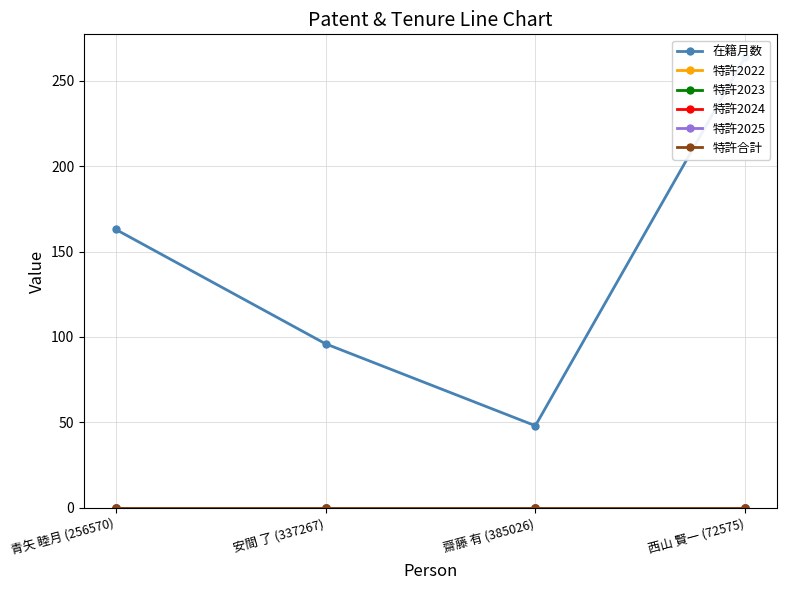

Which series changed the most between 安間 了 (337267) and 齋藤 有 (385026)?

在籍月数